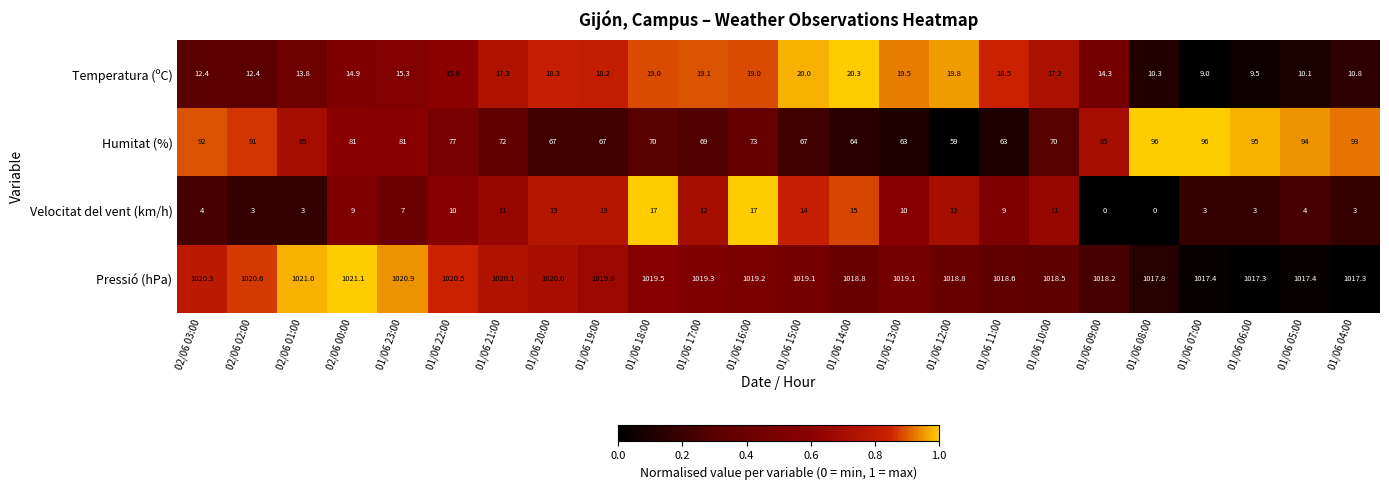

What is the difference between the Temperatura (ºC) values at 01/06 16:00 and 01/06 10:00?

1.8